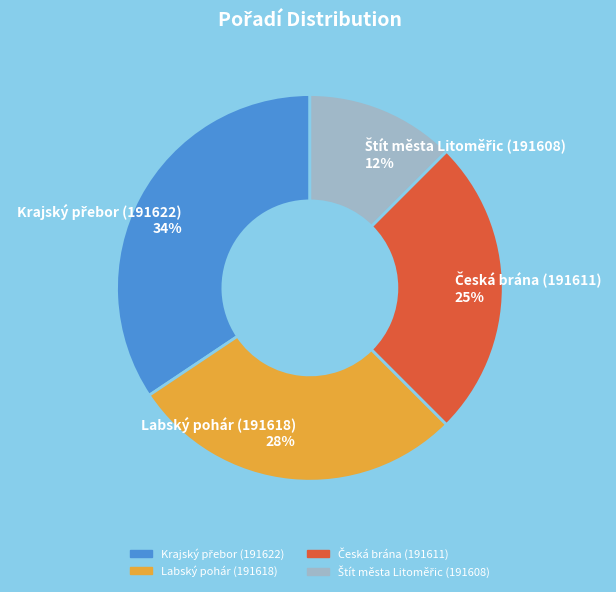

To the nearest percent, what is the average slice percentage?

25%